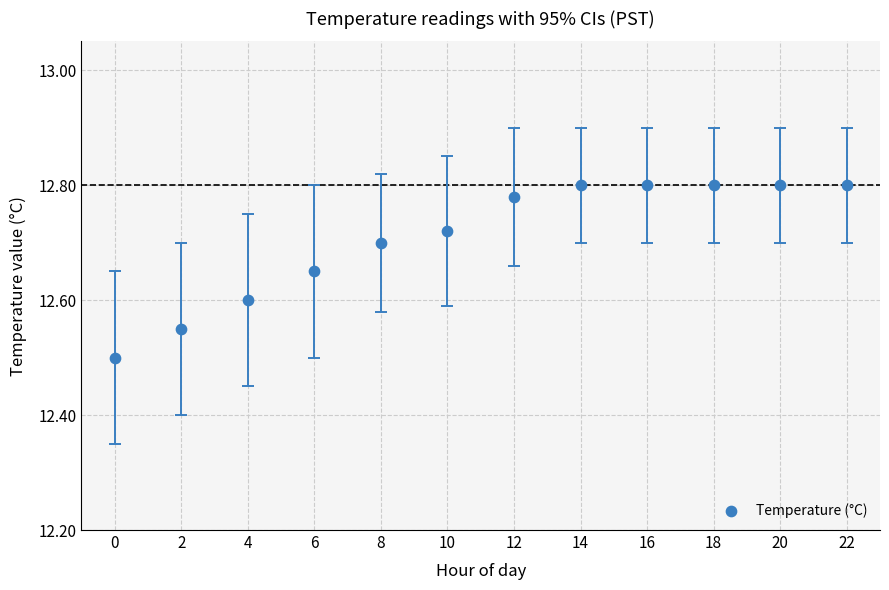

What Y value in the scatter plot is closest to 12?

12.5